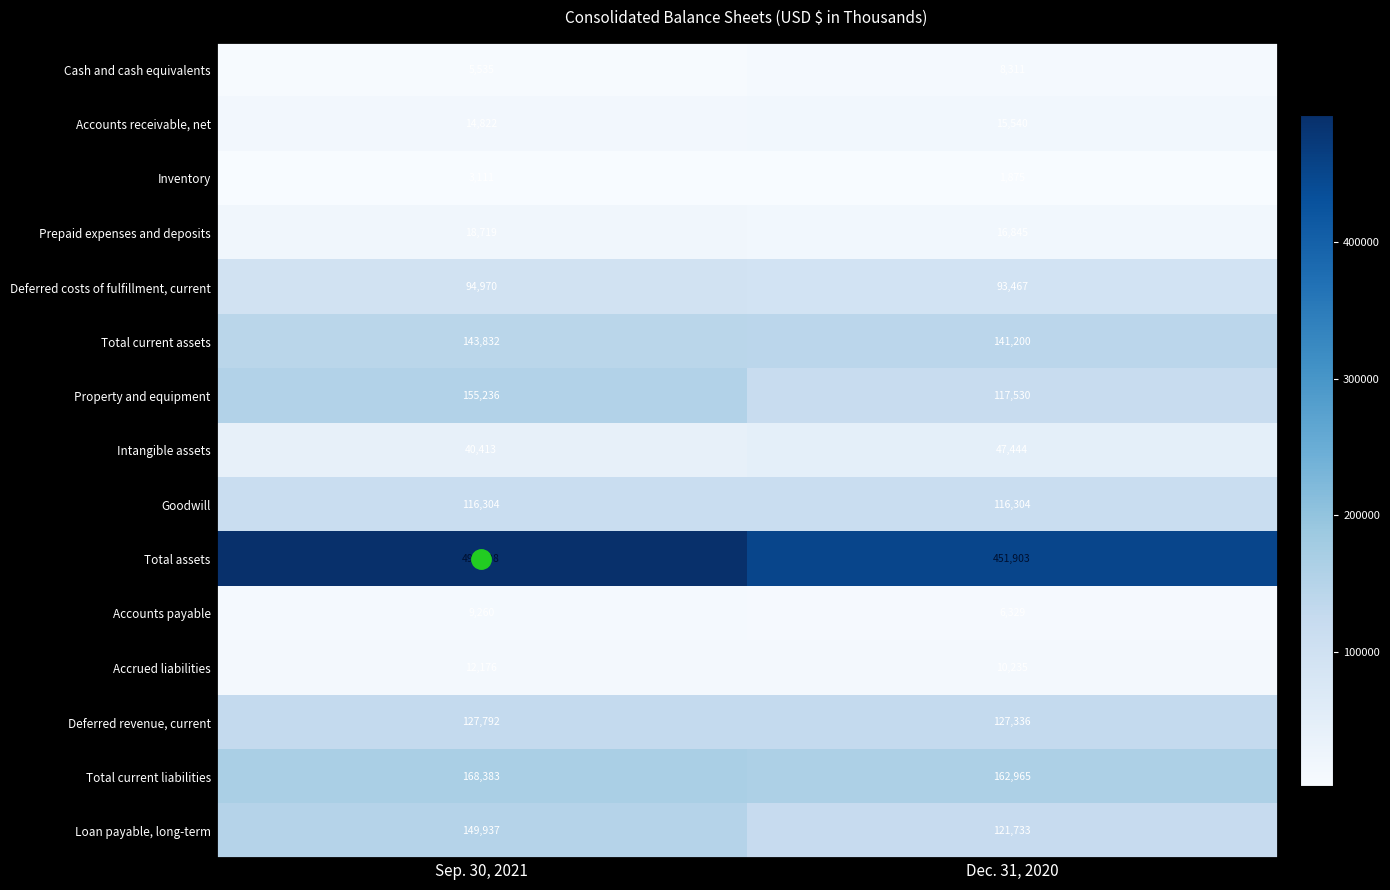

At which category is the sum across all series the highest?

Sep. 30, 2021